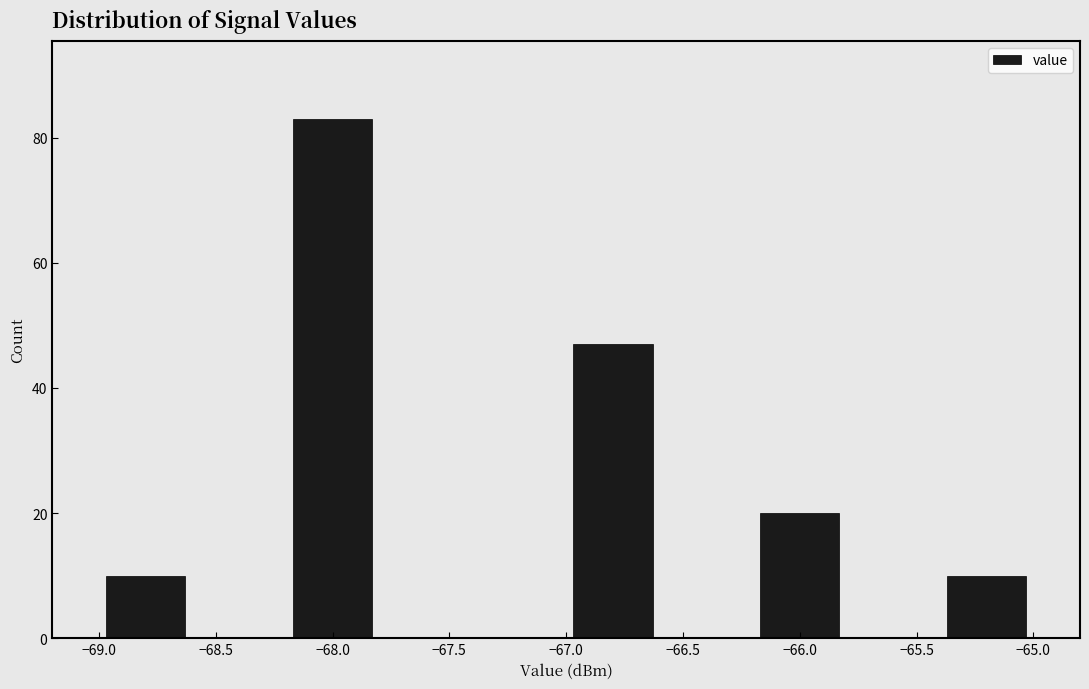

Reading left to right, list every bar in this chart as the range it spans on the x-axis followed by its height. The values are not printed on the chart, so give them approximately, as read against the axis.

-69.0 to -68.6: 10
-68.6 to -68.2: 0
-68.2 to -67.8: 84
-67.8 to -67.4: 0
-67.4 to -67.0: 0
-67.0 to -66.6: 48
-66.6 to -66.2: 0
-66.2 to -65.8: 20
-65.8 to -65.4: 0
-65.4 to -65.0: 10